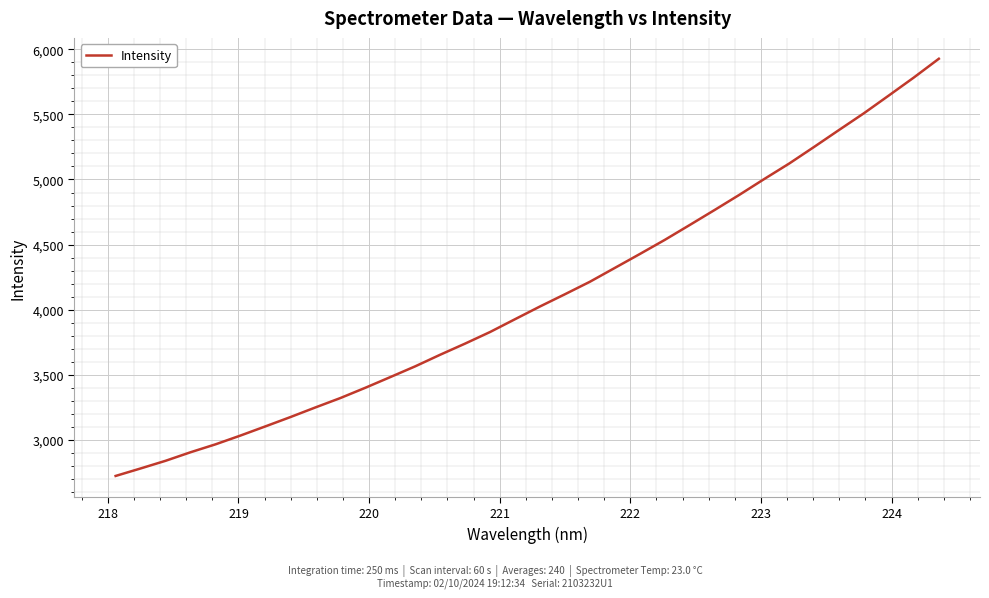

What is the smallest value displayed?

2723.2